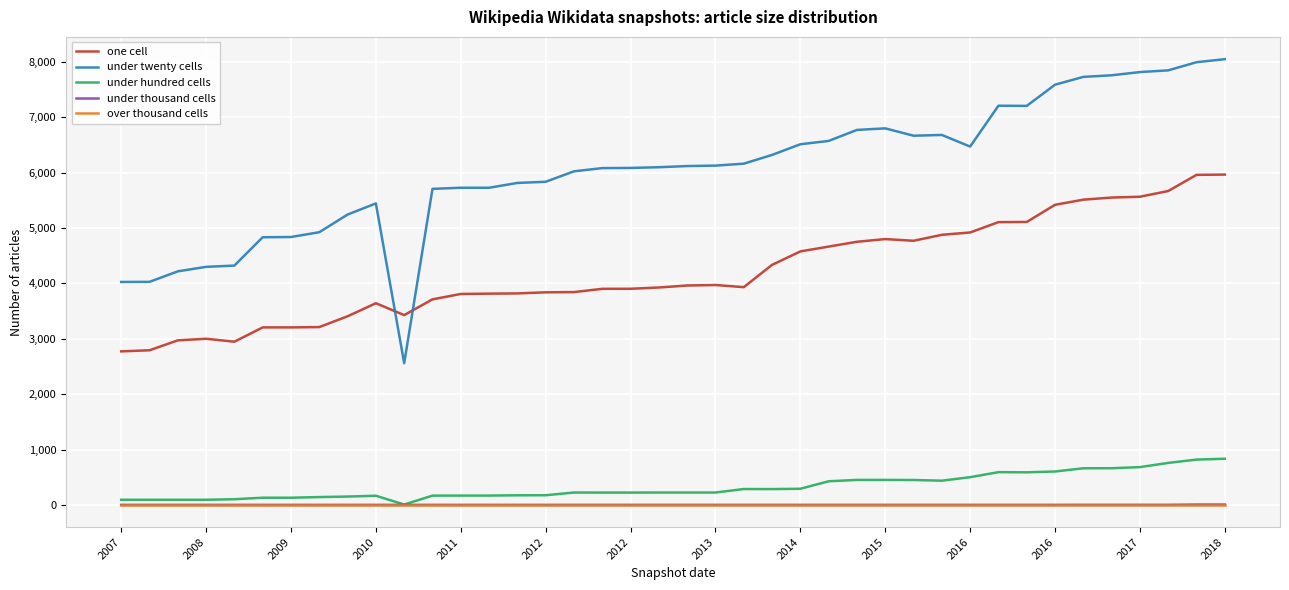

True or false: under twenty cells and over thousand cells intersect in this chart.

False